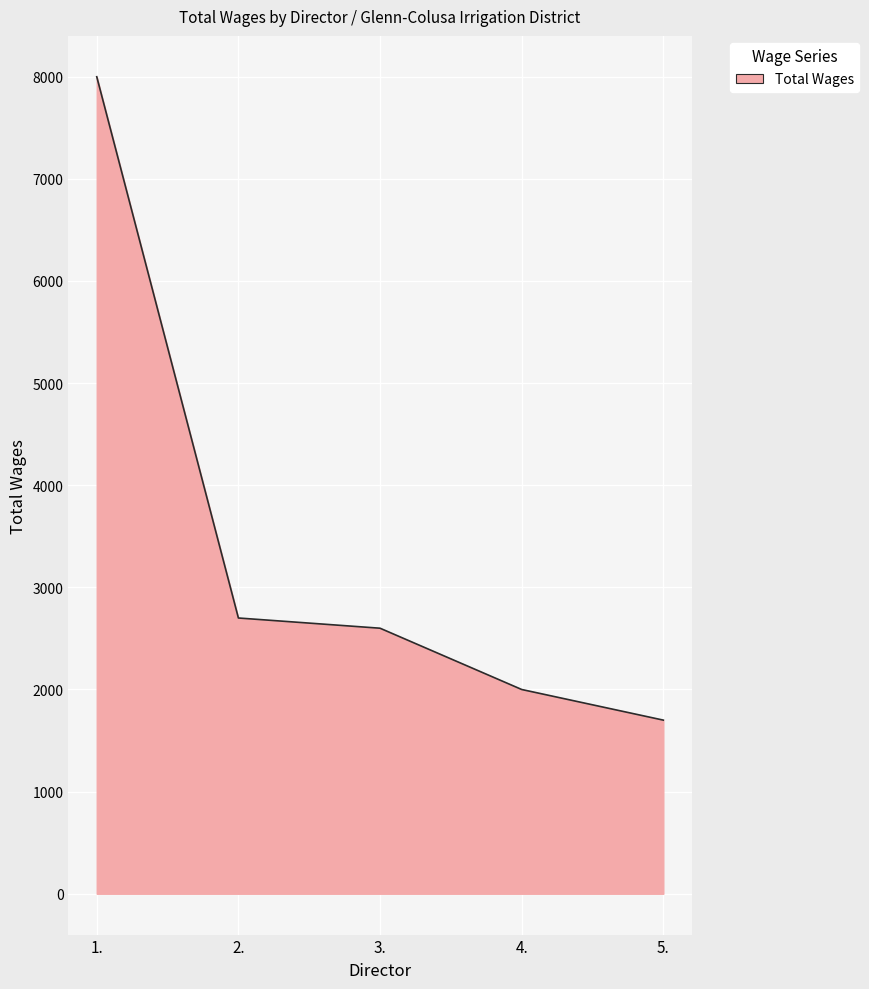

Rank the categories by value from lowest to highest.

5., 4., 3., 2., 1.